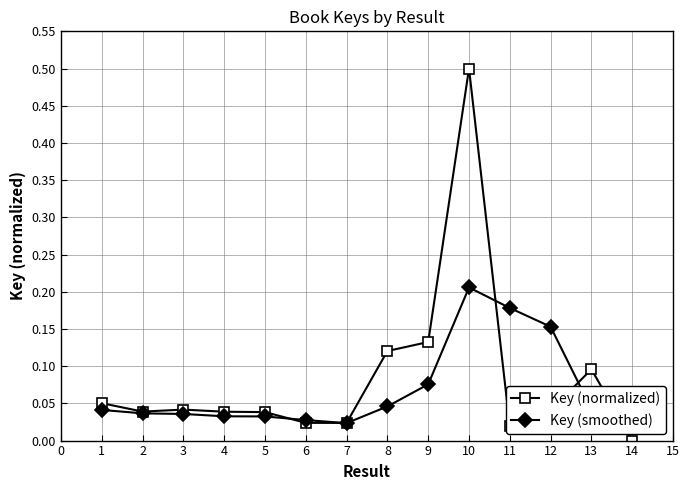

Which series has the largest total across all categories?

Key (normalized)